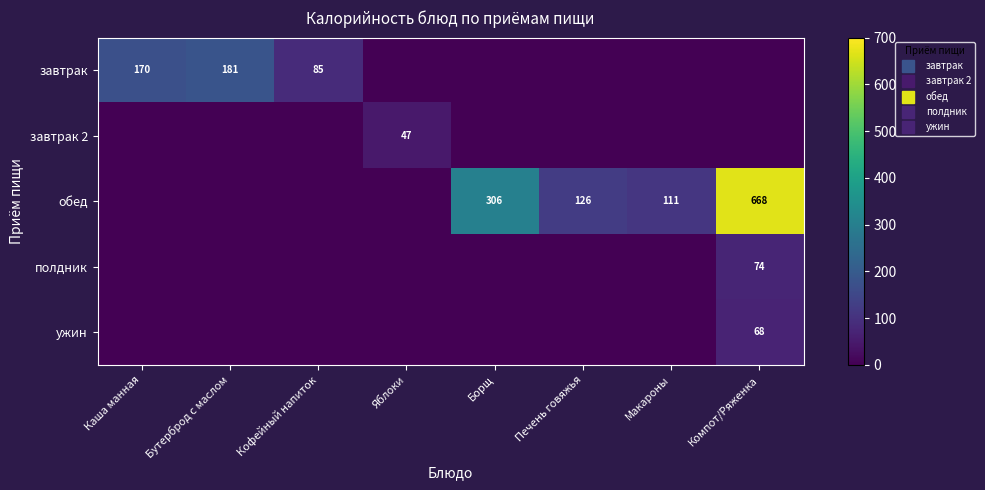

Rank the categories by обед value from highest to lowest.

Компот/Ряженка, Борщ, Печень говяжья, Макароны, Каша манная, Бутерброд с маслом, Кофейный напиток, Яблоки